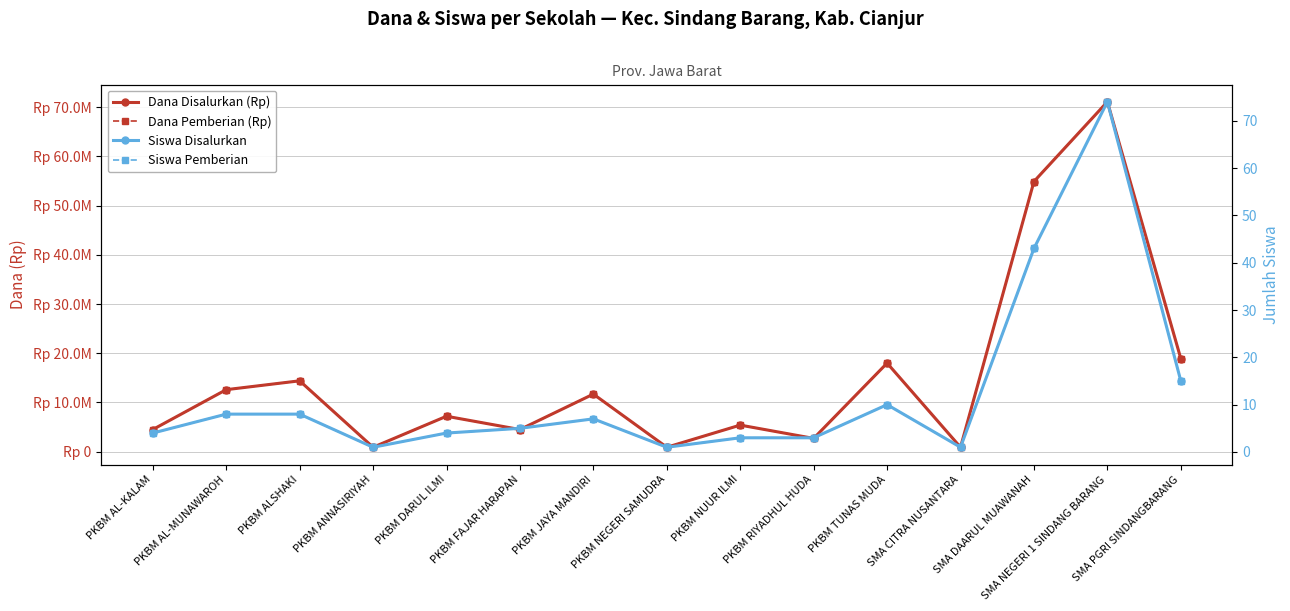

How many interior local peaks does the Siswa Disalurkan series have?

3